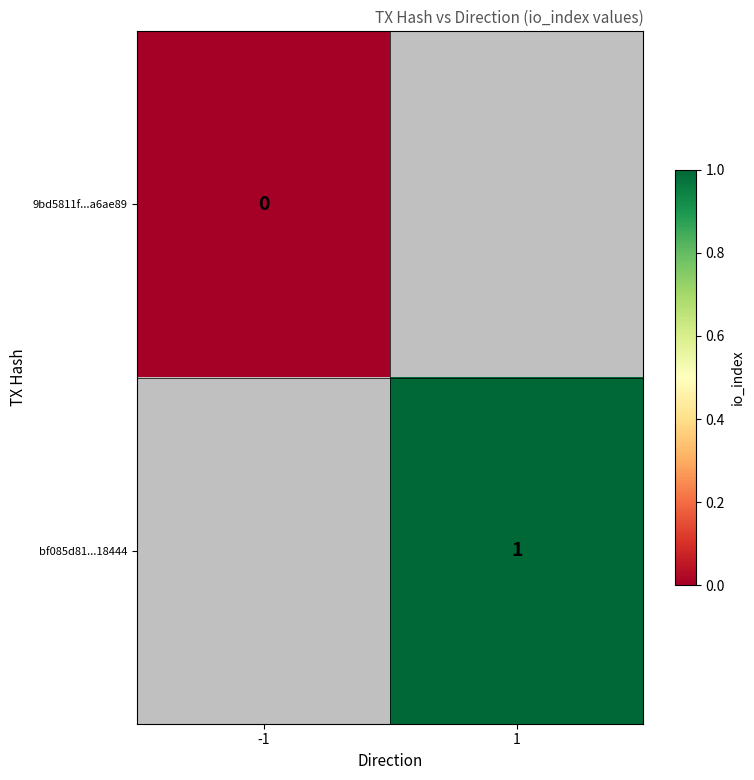

Is it true that bf085d81...18444 equals 0 at 1?

False